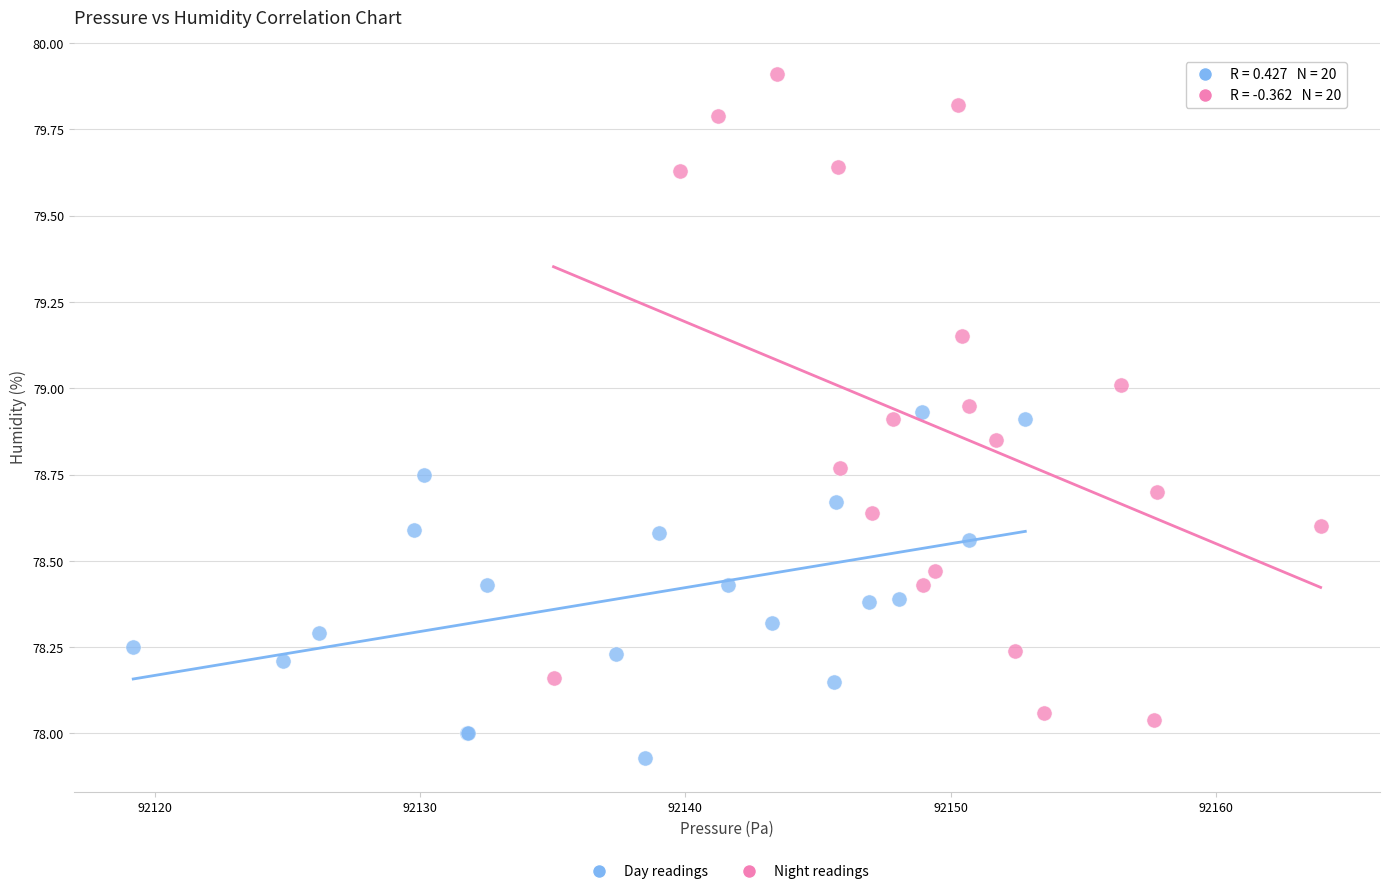

Which series reaches the minimum Y coordinate?

Day readings